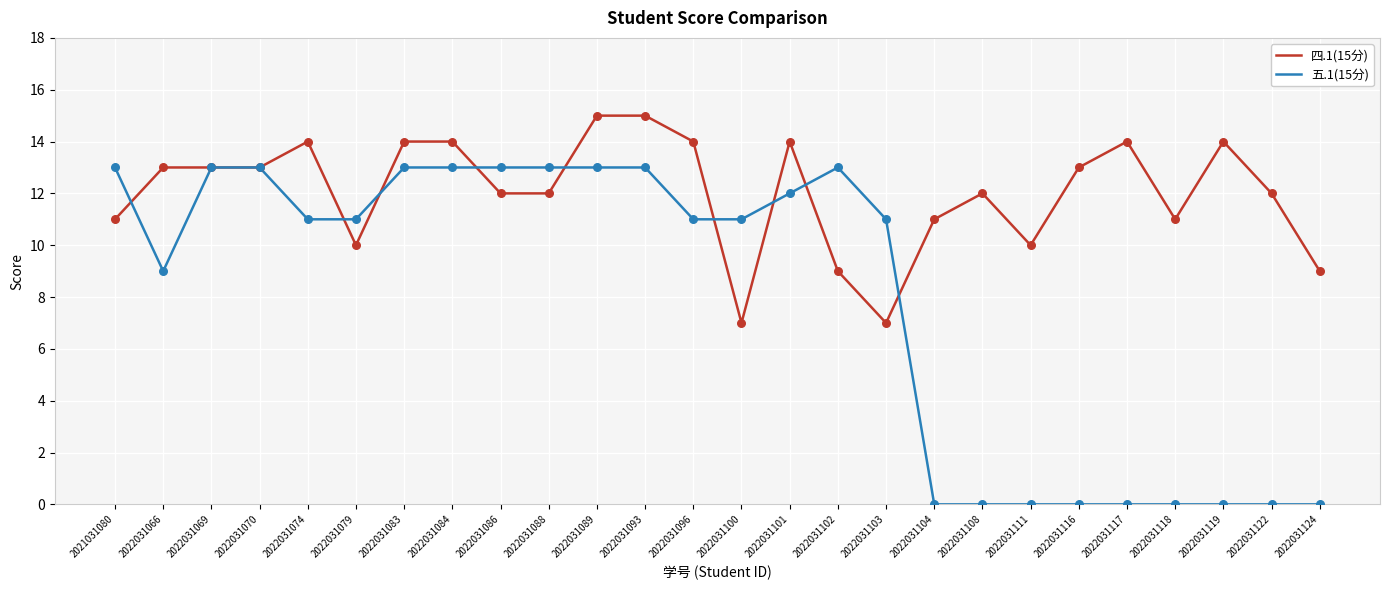

What is the total value across all series at 2022031104?

11